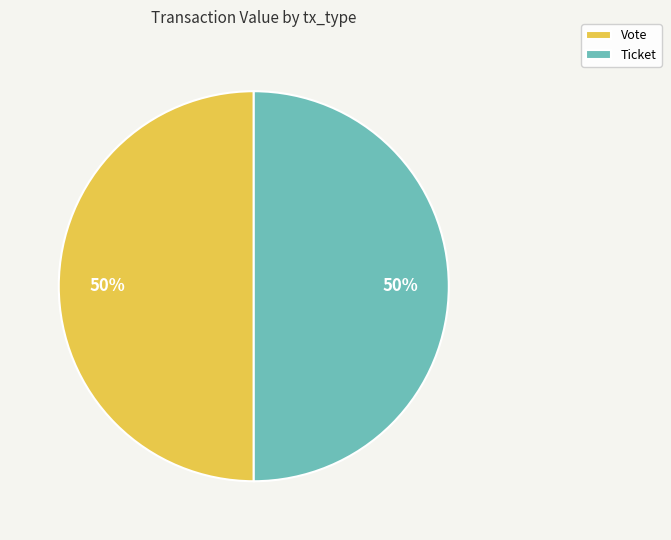

To the nearest percent, what is the combined percentage of Vote and Ticket?

100%